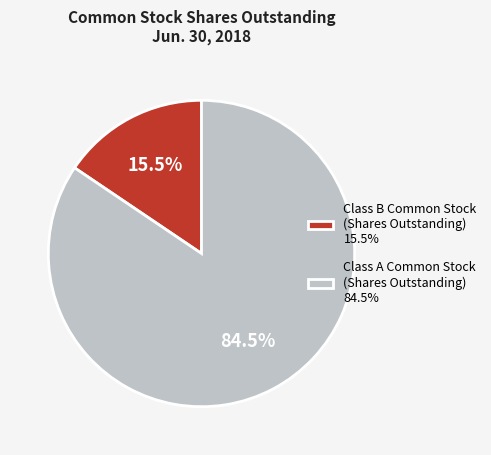

Between Class B Common Stock (Shares Outstanding) 15.5% and Class A Common Stock (Shares Outstanding) 84.5%, which is larger?

Class A Common Stock (Shares Outstanding) 84.5%